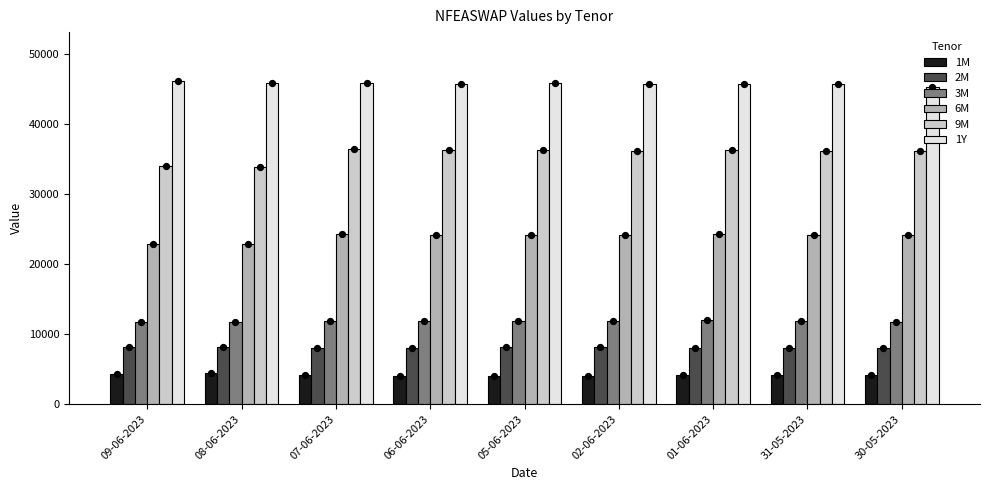

Which series has the widest spread of Y values?

9M